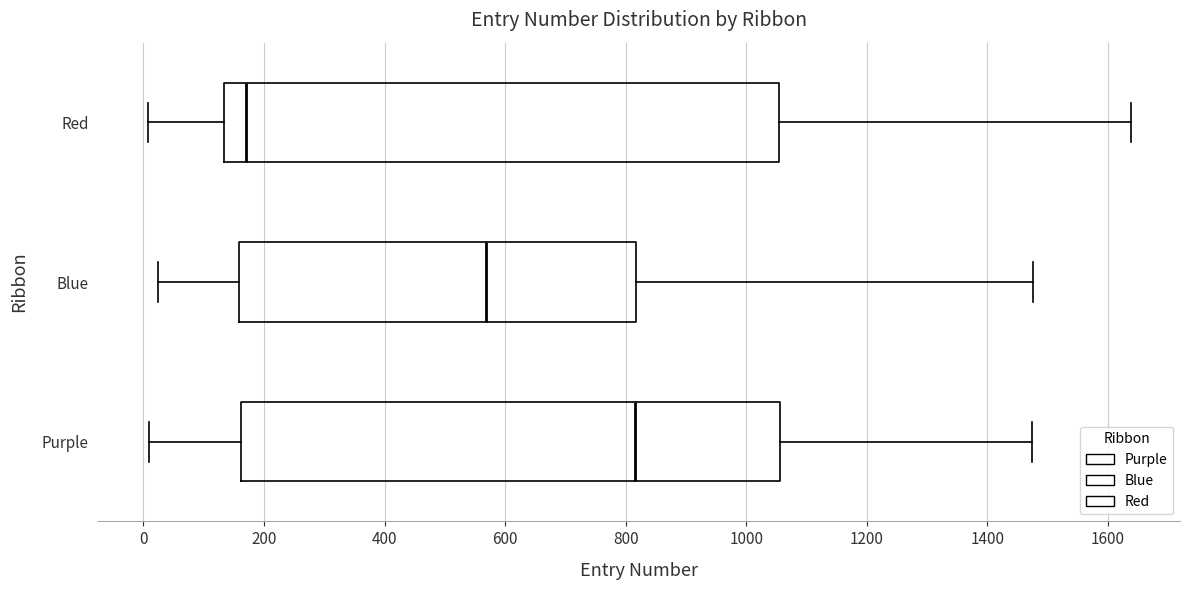

Reading bottom to top, transcribe this box plot: for each box, give where its median line is, the range the box spans, and where its two whiskers end, as read against the x-axis. The values are not printed on the chart, so give them approximately, as read against the axis.

Purple: median 820, box 160 to 1060, whiskers 20 to 1480
Blue: median 560, box 160 to 820, whiskers 20 to 1480
Red: median 160, box 140 to 1060, whiskers 0 to 1640